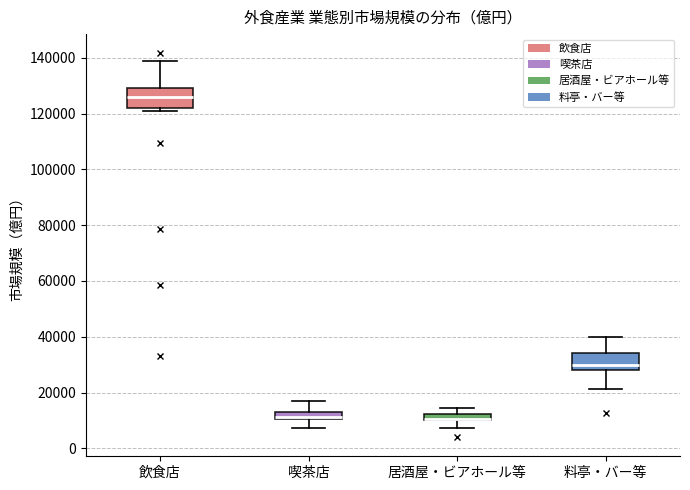

Where does the upper whisker of the box for 料亭・バー等 end on the y-axis? The values are not printed on the chart, so give them approximately, as read against the axis.

40000